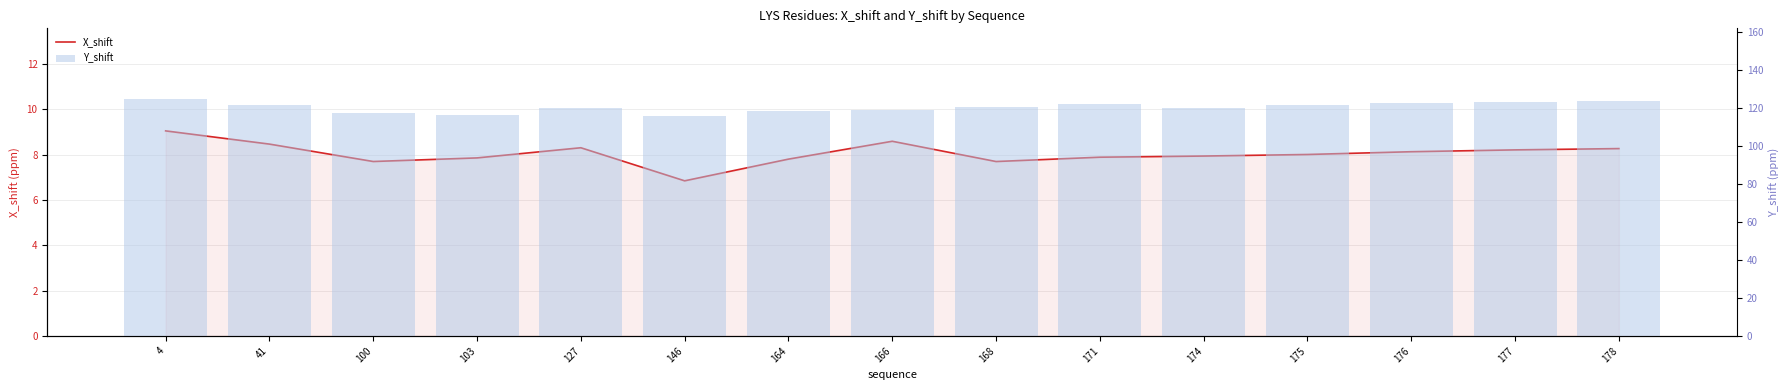

What is the value of the X_shift bar at the 1st from the left?

9.0